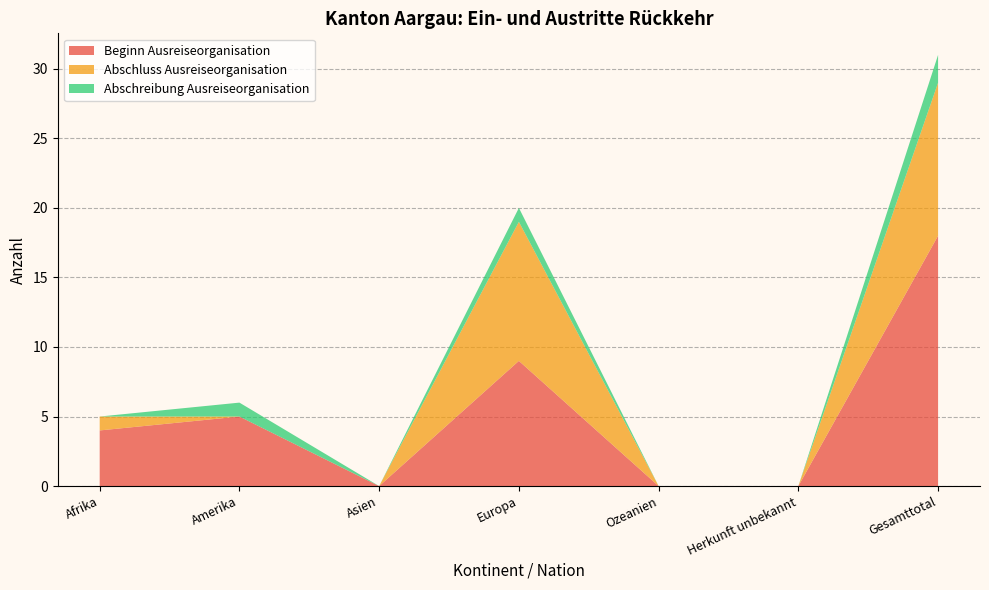

Reading left to right, transcribe all the data shown in this chart.

Beginn Ausreiseorganisation: 4	5	0	9	0	0	18
Abschluss Ausreiseorganisation: 1	0	0	10	0	0	11
Abschreibung Ausreiseorganisation: 0	1	0	1	0	0	2